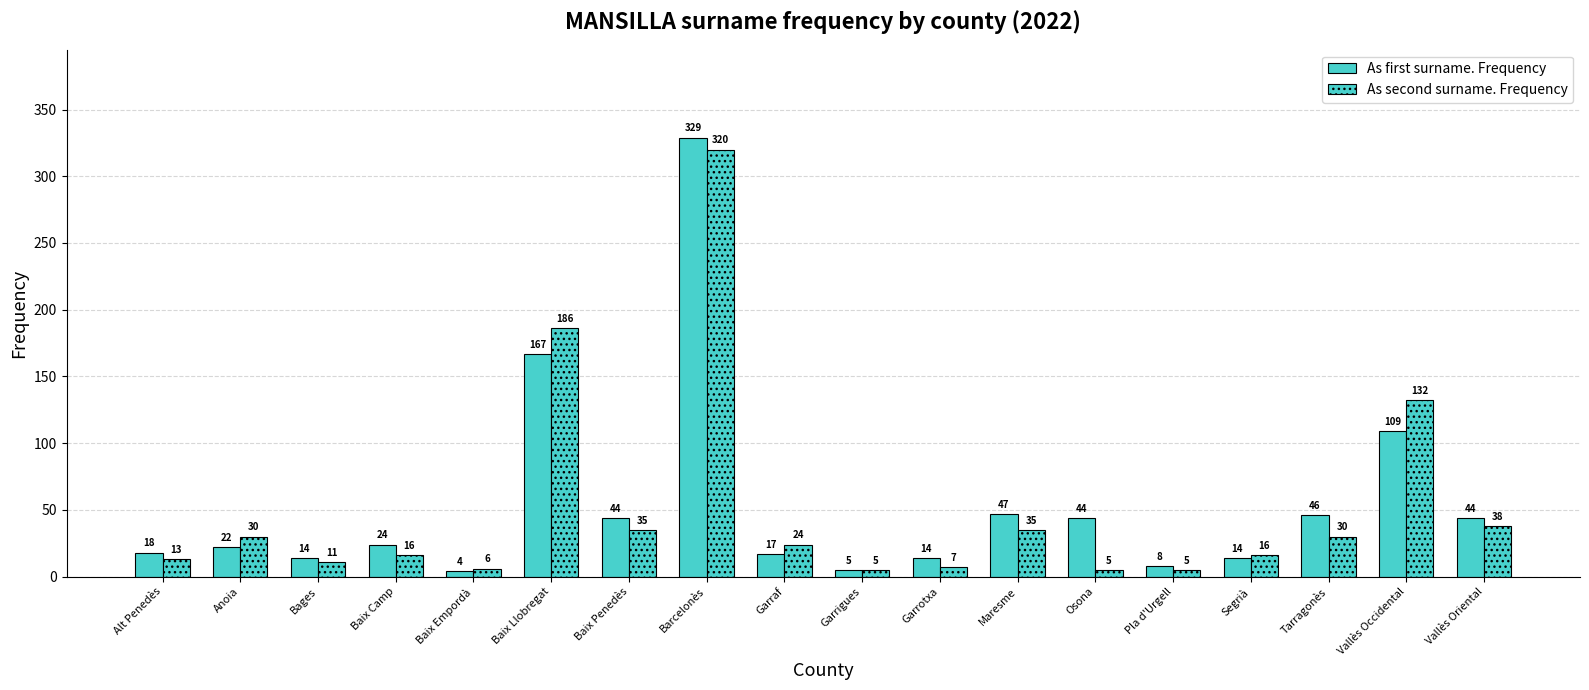

How many bars are there in total?

36